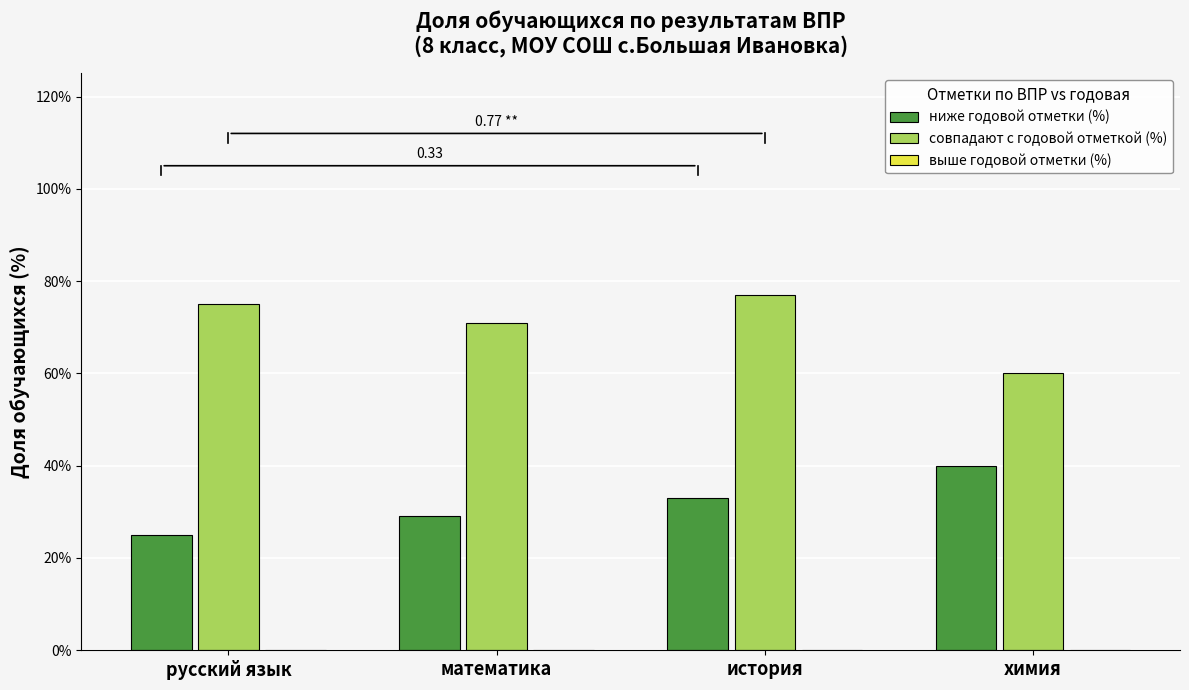

Which series has the largest range (max minus min)?

совпадают с годовой отметкой (%)